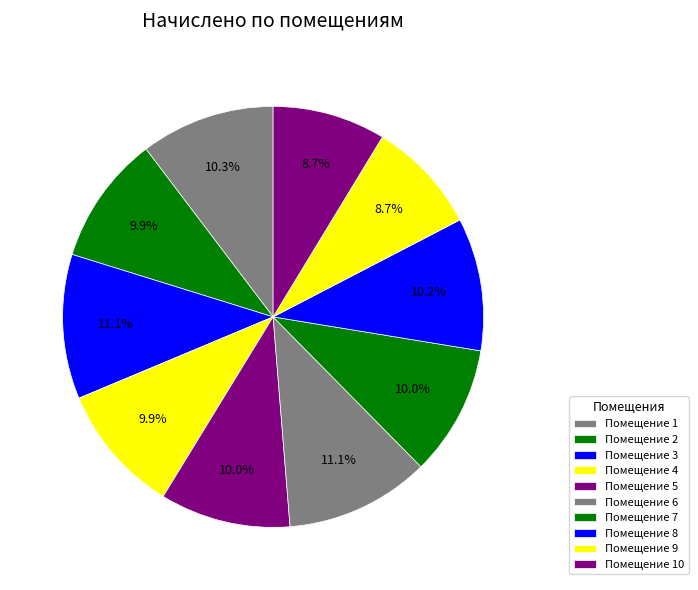

Rank the categories by value from lowest to highest.

9, 10, 2, 4, 5, 7, 8, 1, 3, 6